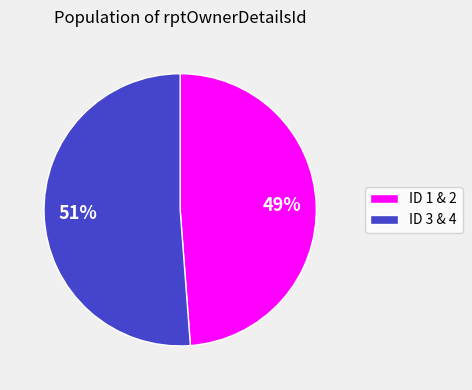

Is there any slice that represents more than half of the pie?

Yes